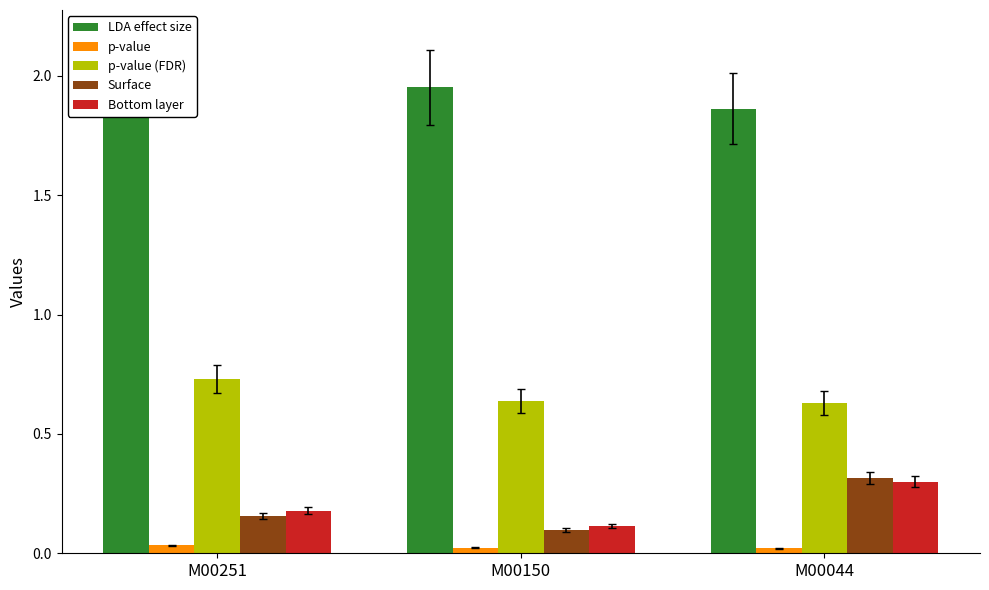

Reading left to right, transcribe all the data shown in this chart.

LDA effect size: M00251=2.0	M00150=2.0	M00044=1.9
p-value: M00251=0.0	M00150=0.0	M00044=0.0
p-value (FDR): M00251=0.7	M00150=0.6	M00044=0.6
Surface: M00251=0.2	M00150=0.1	M00044=0.3
Bottom layer: M00251=0.2	M00150=0.1	M00044=0.3